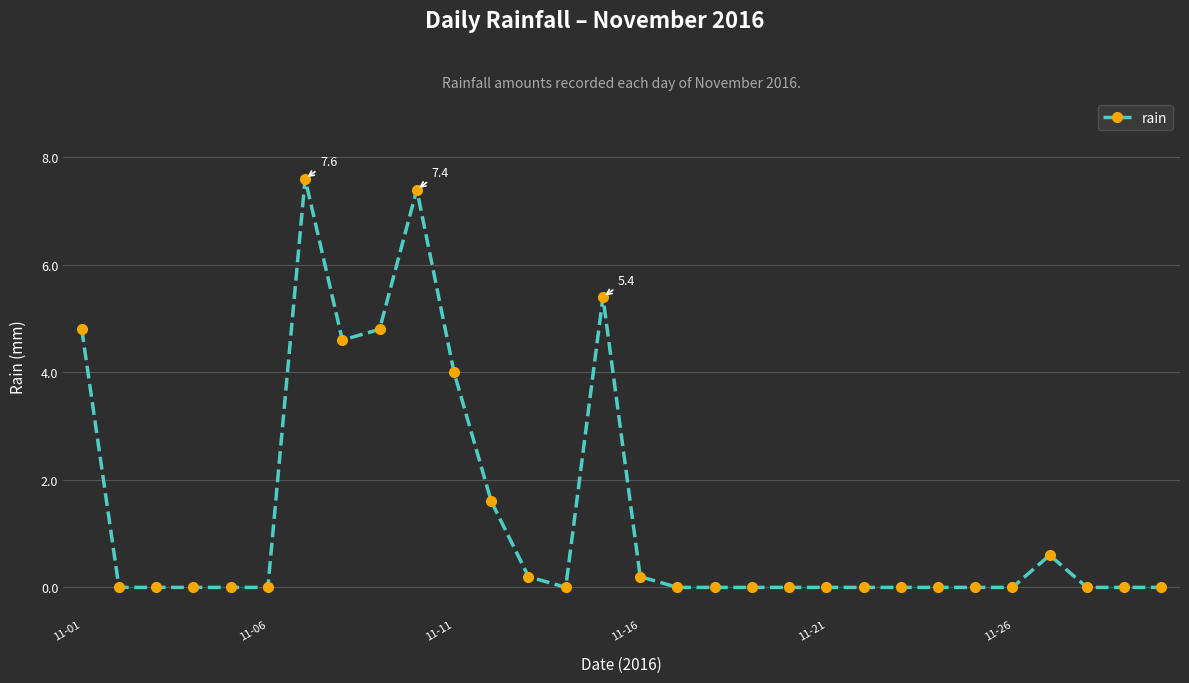

Reading left to right, transcribe all the data shown in this chart.

4.8	0.0	0.0	0.0	0.0	0.0	7.6	4.6	4.8	7.4	4.0	1.6	0.2	0.0	5.4	0.2	0.0	0.0	0.0	0.0	0.0	0.0	0.0	0.0	0.0	0.0	0.6	0.0	0.0	0.0